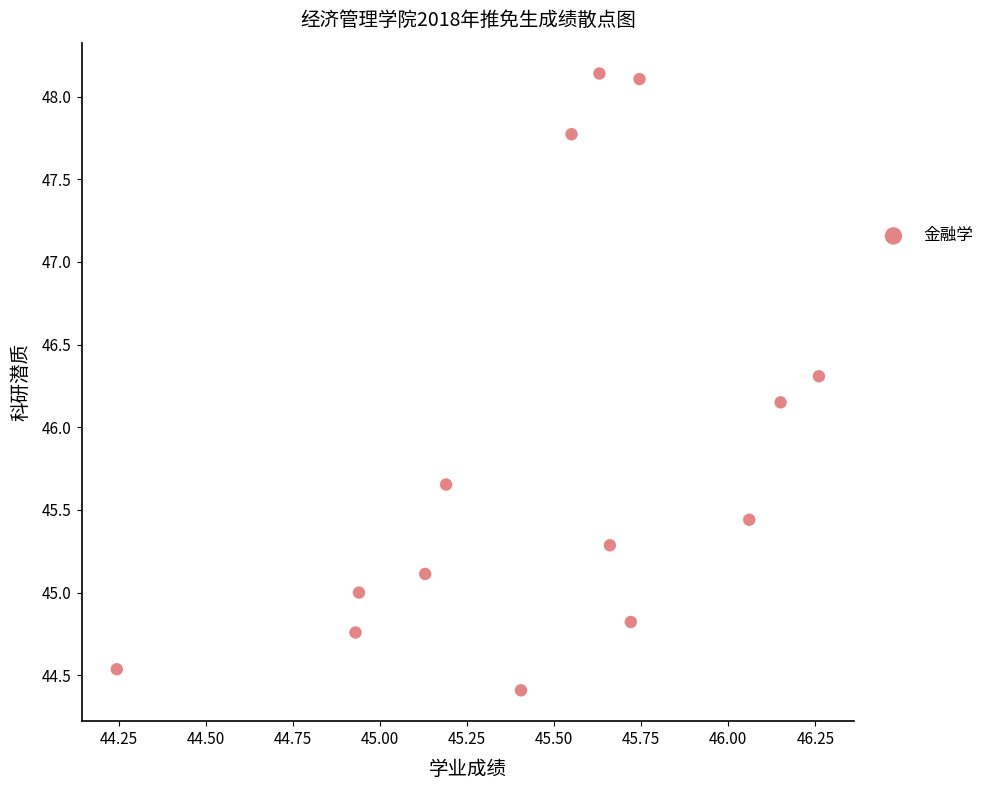

What is the range of Y values (max minus min)?

3.7